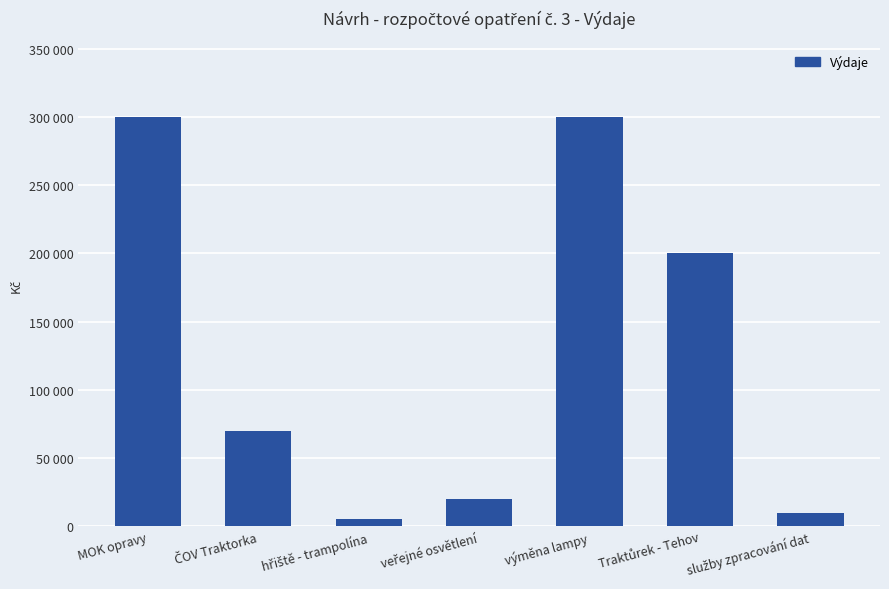

What is the maximum value shown in the chart?

300000